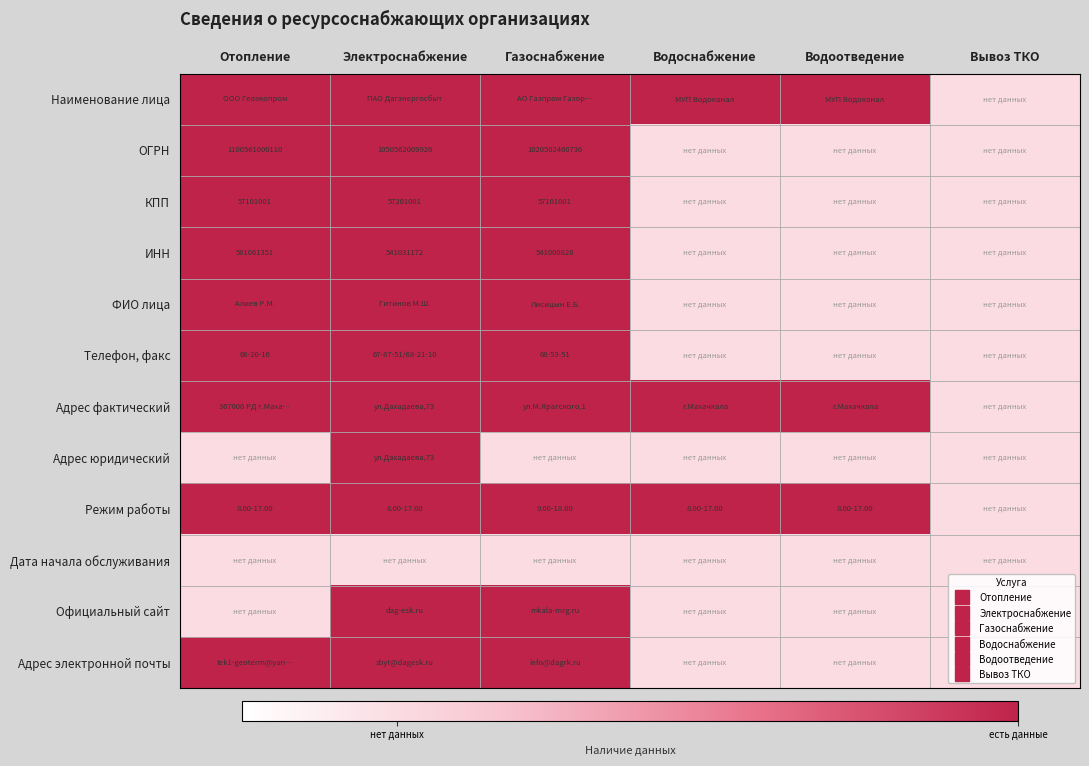

What is the highest value of the Адрес юридический series?

1.0